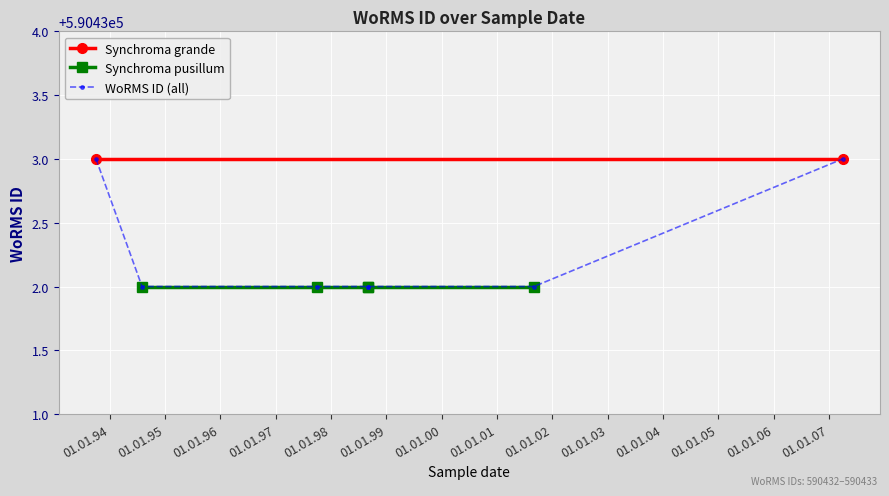

Count the number of values greater than 590432.

2